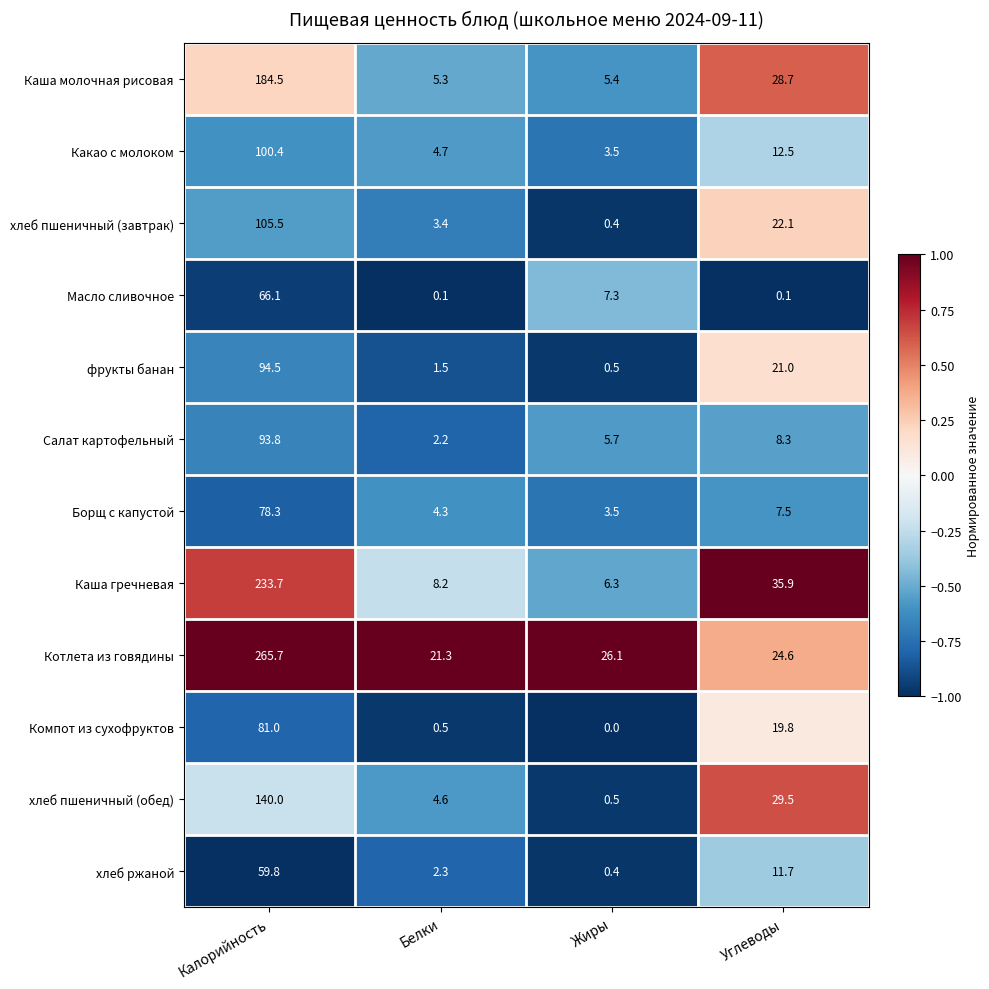

Which series has the largest total across all categories?

Котлета из говядины